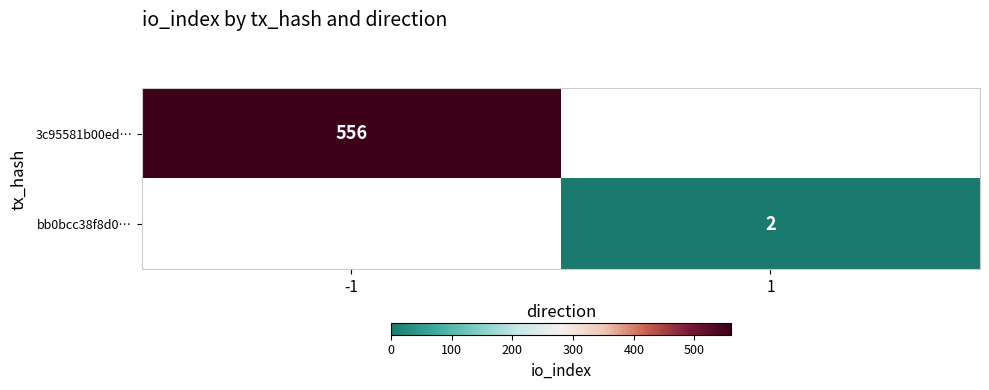

At how many categories does at least one series exceed 284?

1